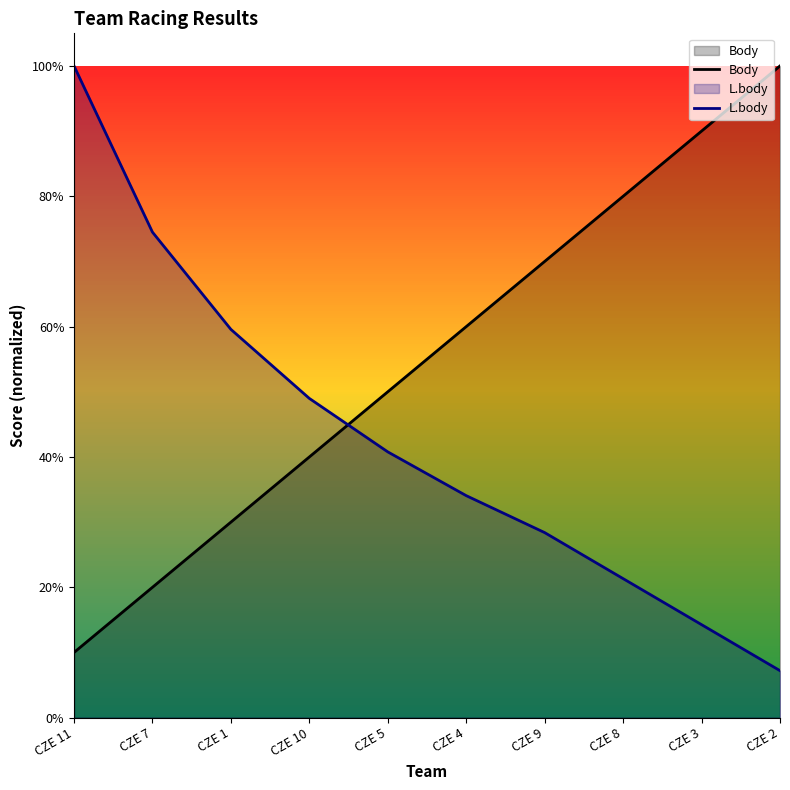

List the series in order of their overall mean, highest first.

Body, L.body